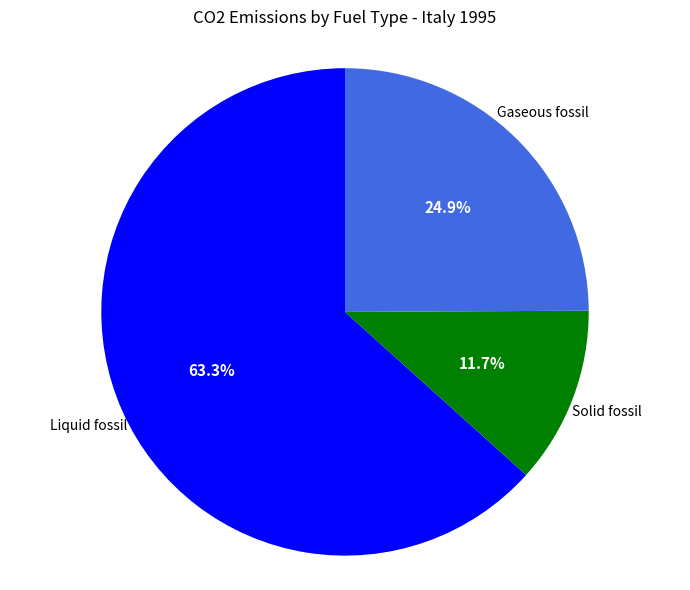

Rank the categories by value from highest to lowest.

Liquid fossil, Gaseous fossil, Solid fossil